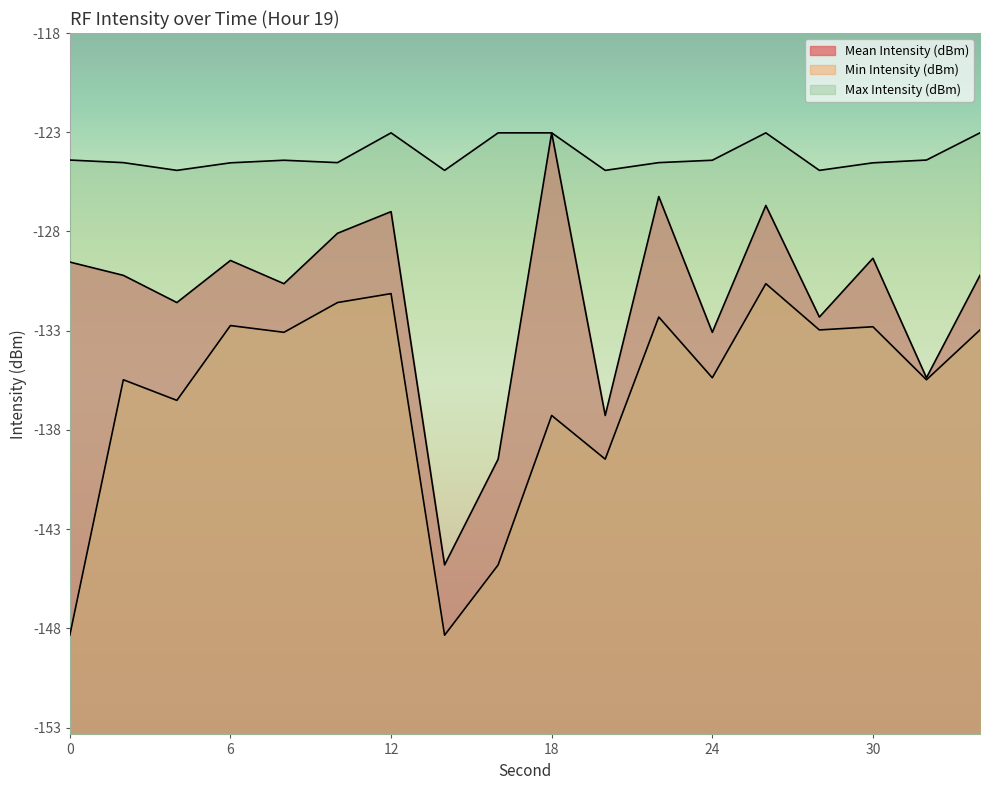

What is the value of the Mean Intensity (dBm) point at the 13th from the left?

-133.1